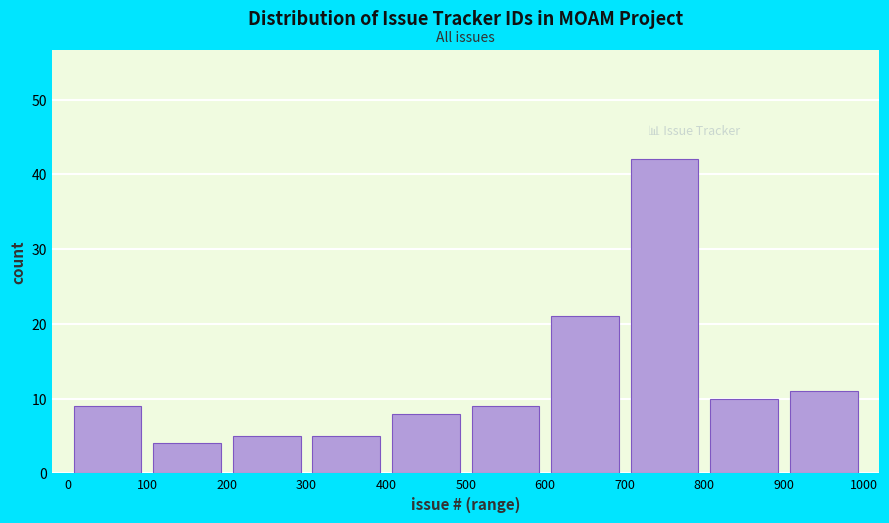

Which range on the x-axis has the tallest bar?

700 to 800